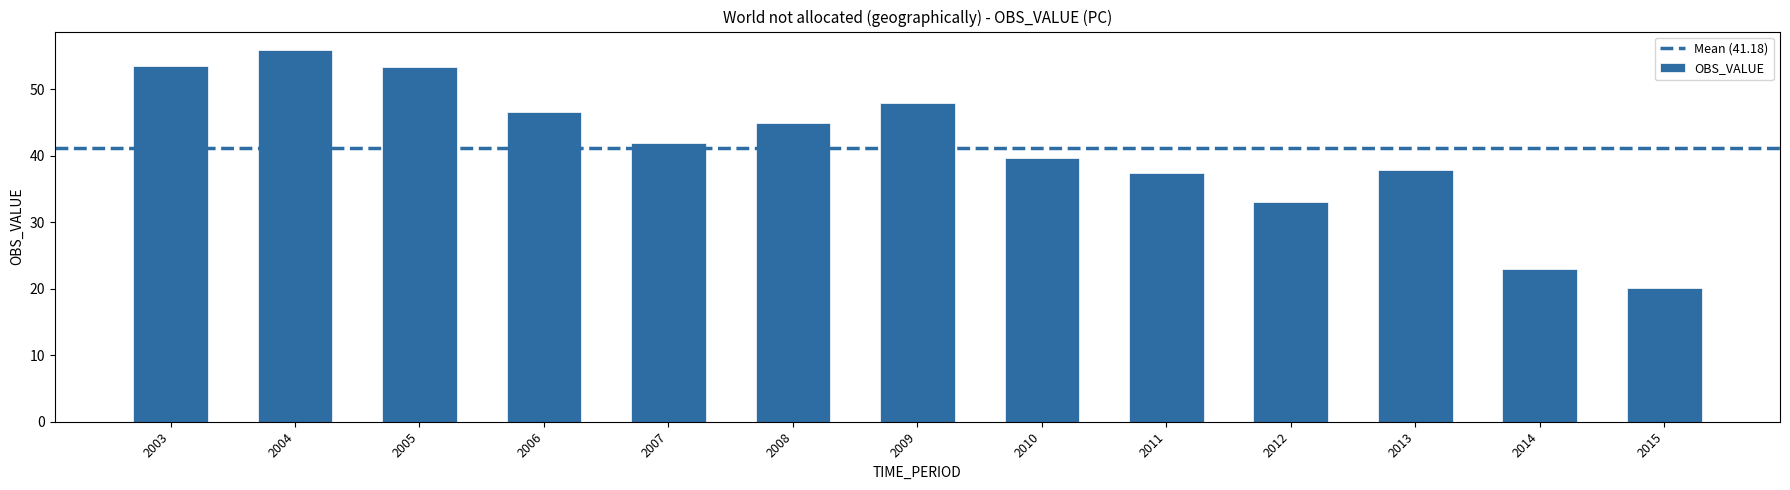

What is the change in value from 2012 to 2013?

+4.9